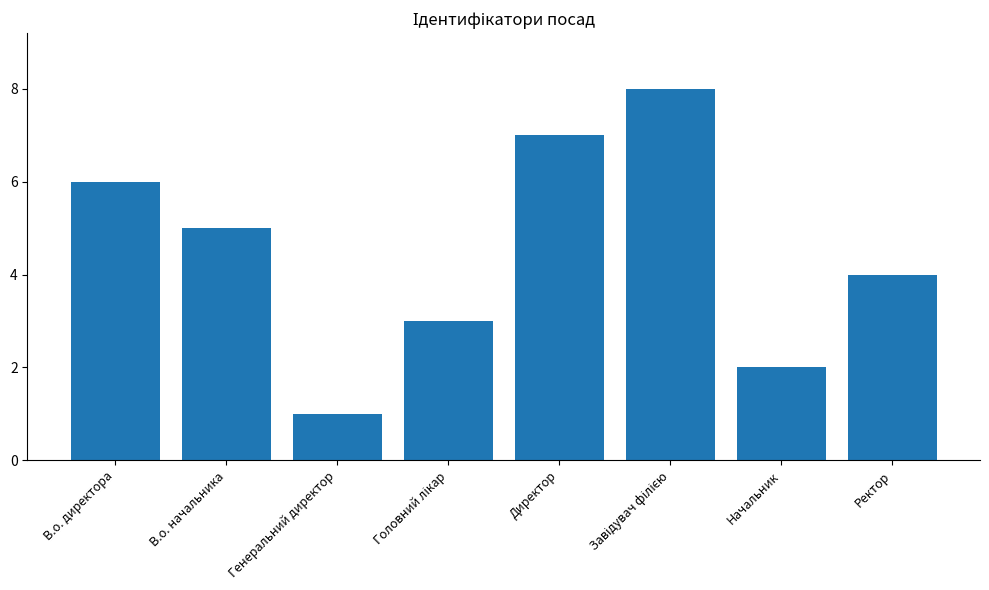

What position from the left is В.о. директора?

1